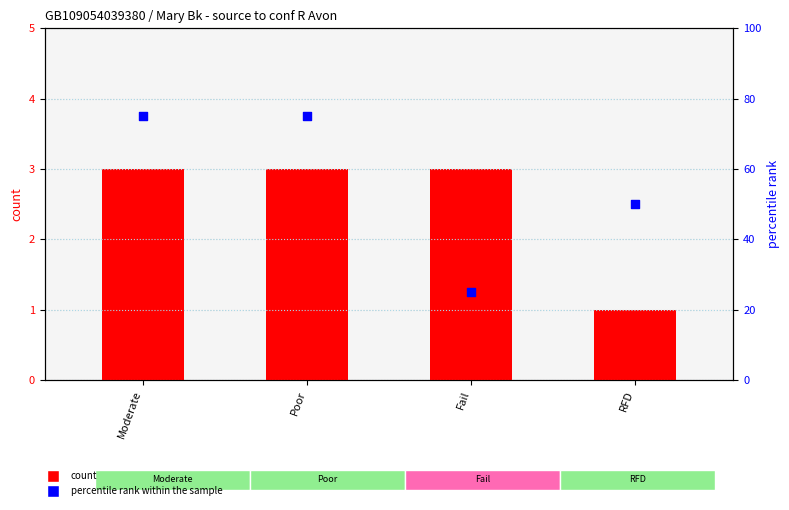

What is the total value across all series at RFD?

51